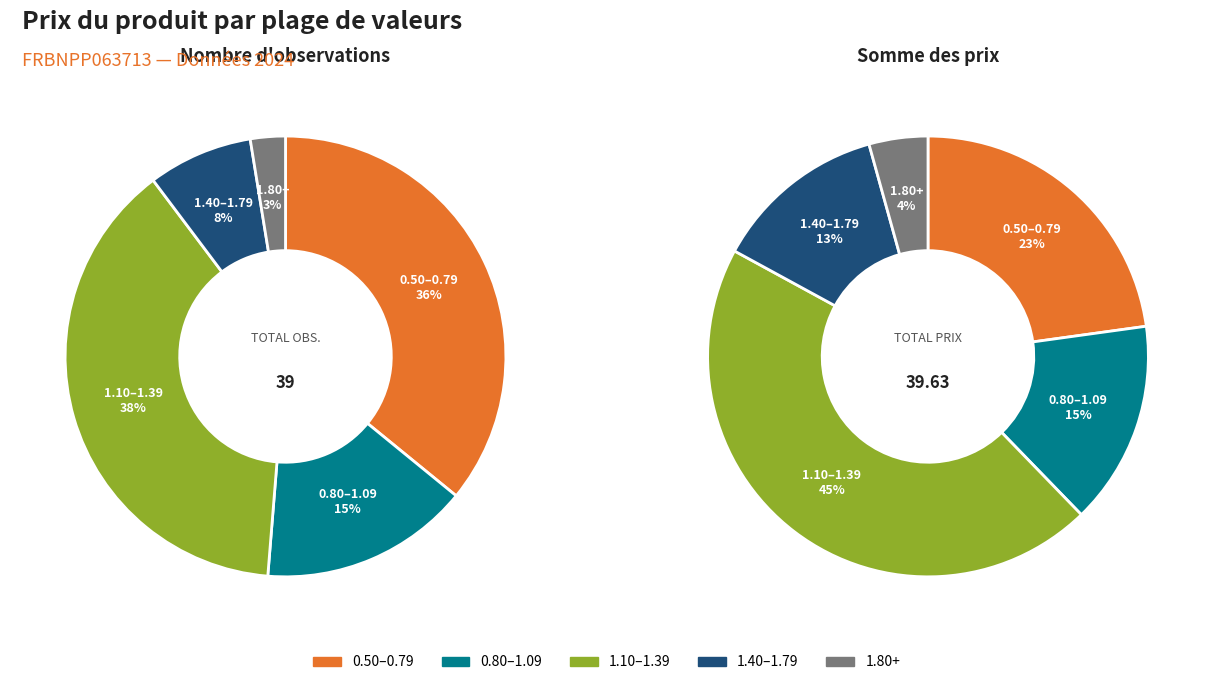

To the nearest percent, what percentage of the pie is 20?

3%